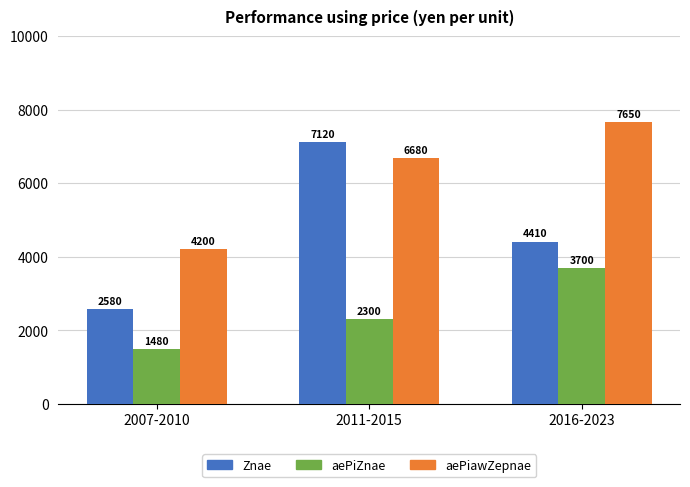

What is the label of the 1st bar from the left?

2007-2010